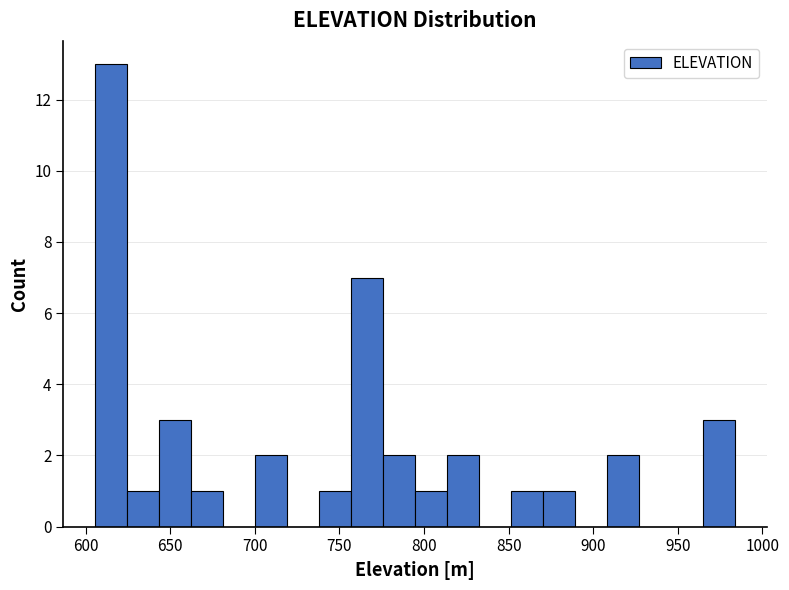

Around what value on the x-axis is the tallest bar? Give the approximate position of its centre, as read against the axis.

615